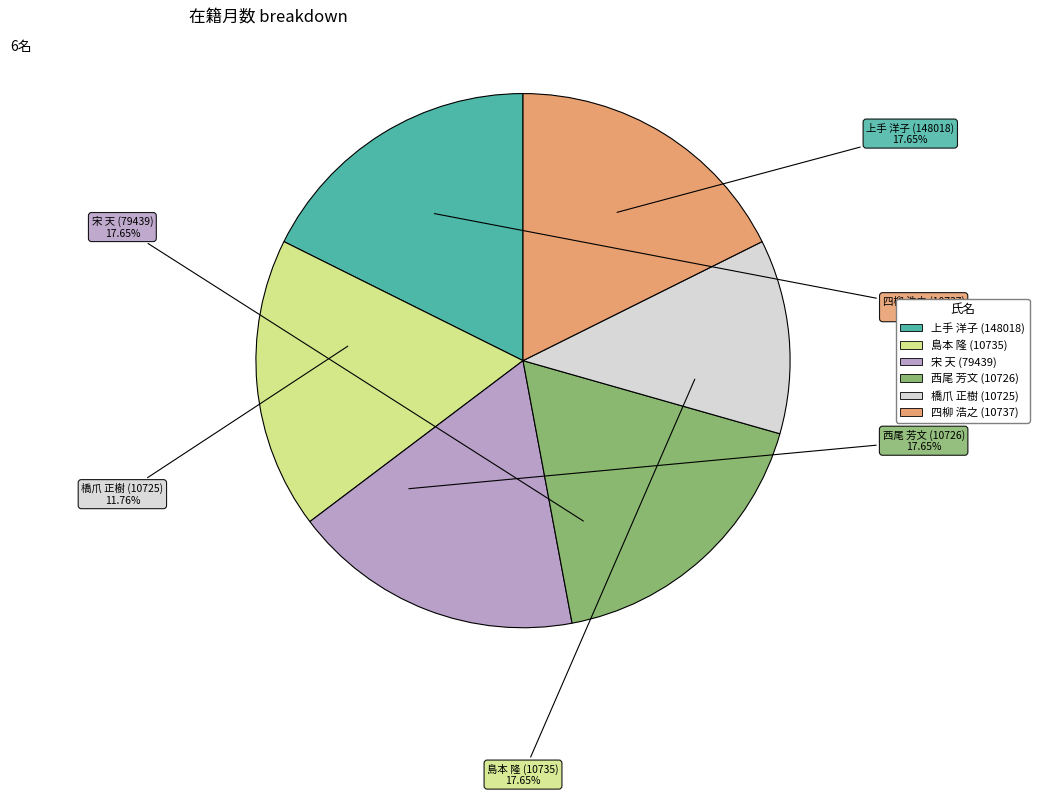

Is there a majority slice in this chart?

No